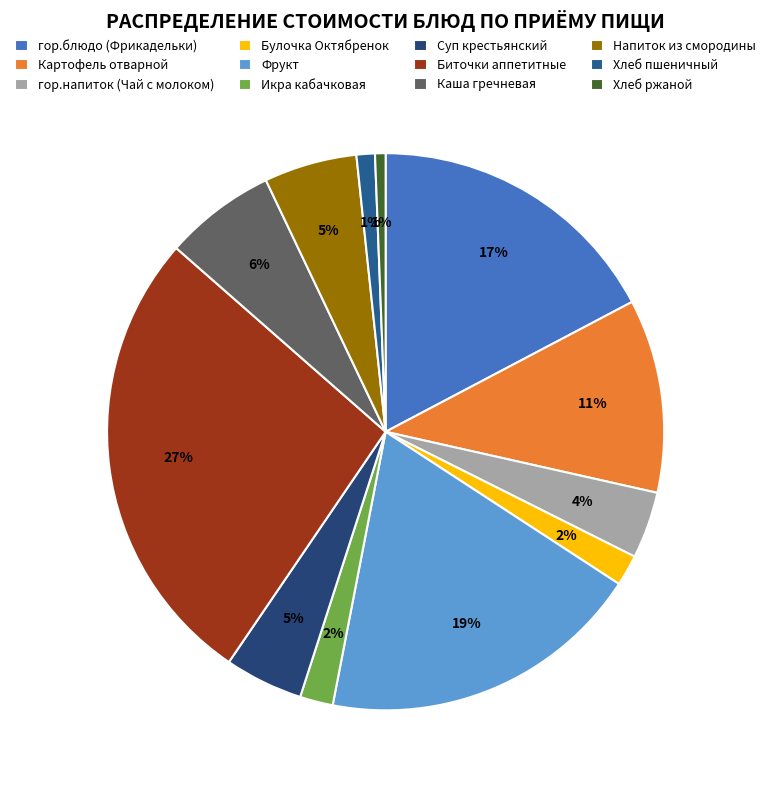

Does Картофель отварной account for over 50% of the chart?

No